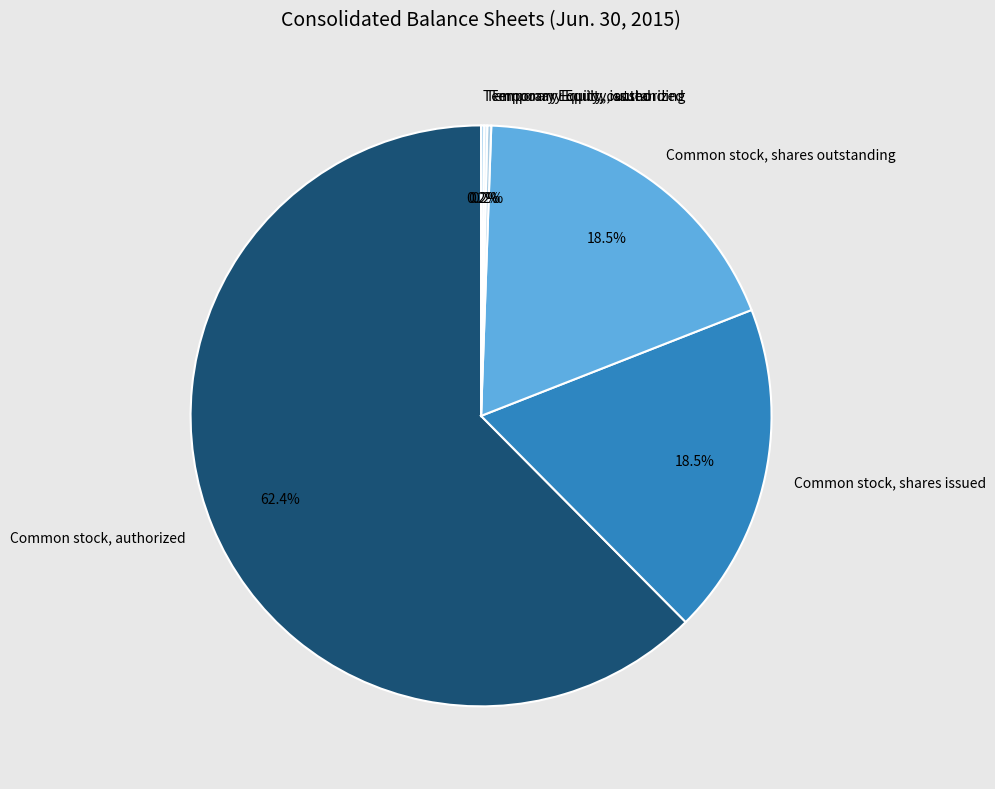

Combined, do Common stock, authorized and Common stock, shares issued account for over 50%?

Yes